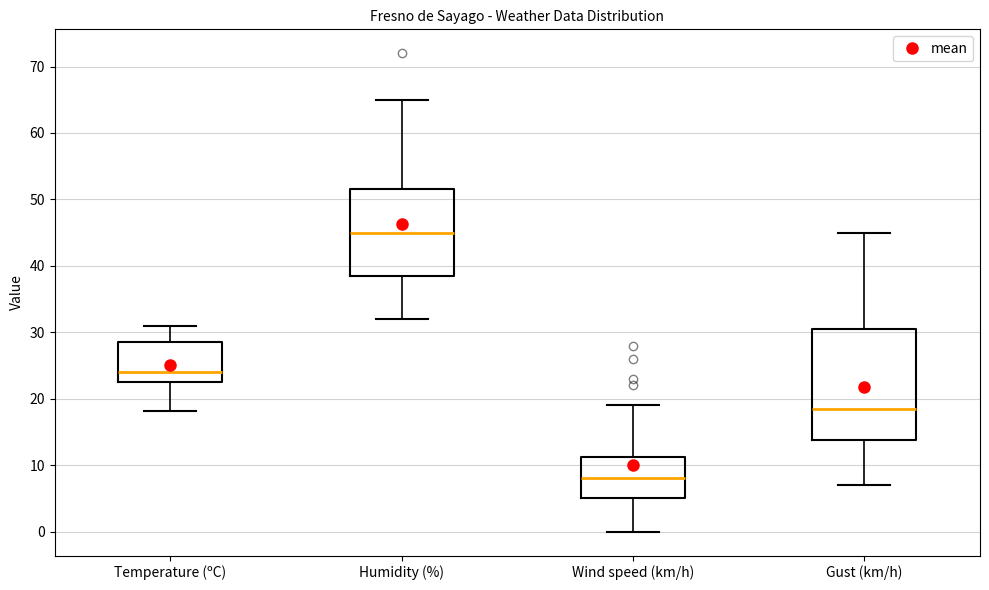

Which box's median line is the highest?

Humidity (%)